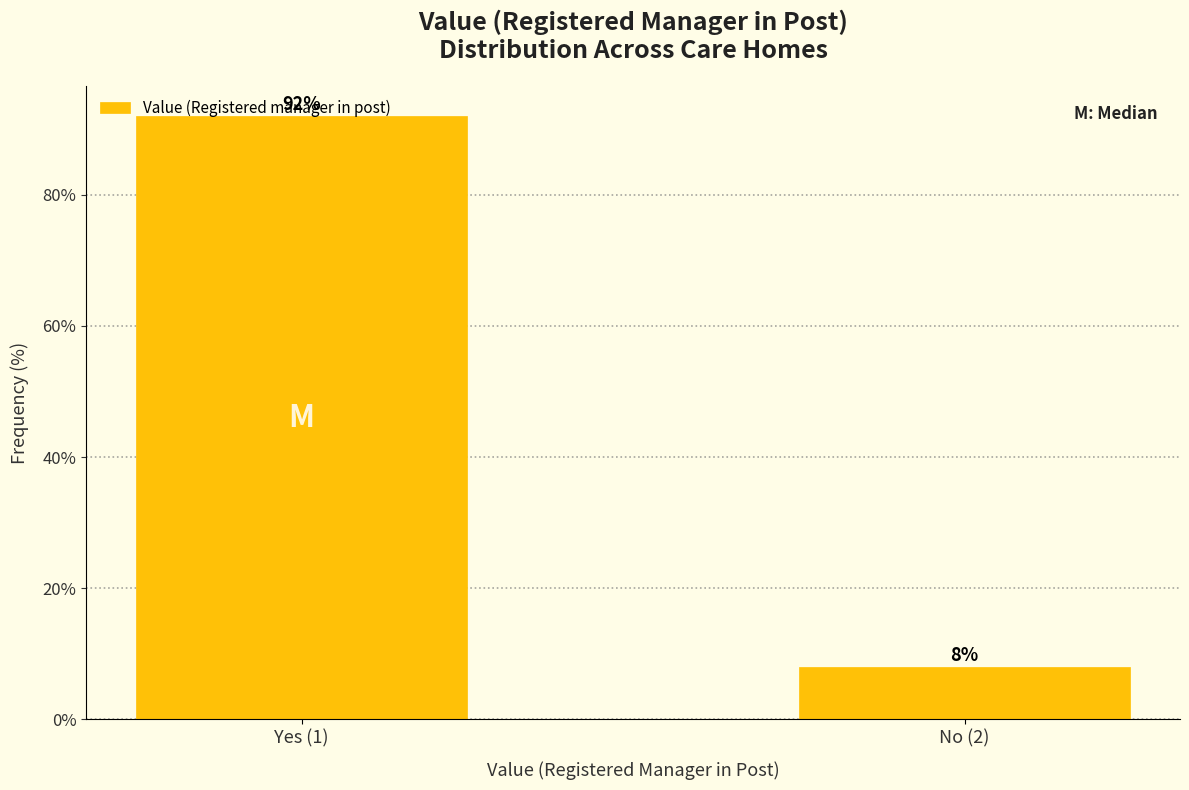

What is the value of the 1st bar from the left?

92.0